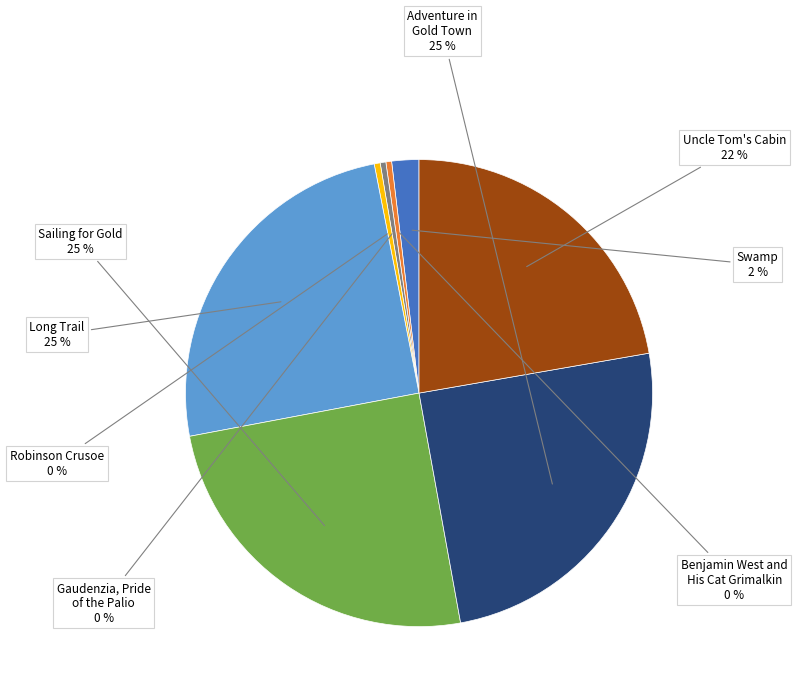

To the nearest percent, what percentage of the pie is Sailing for Gold?

25%